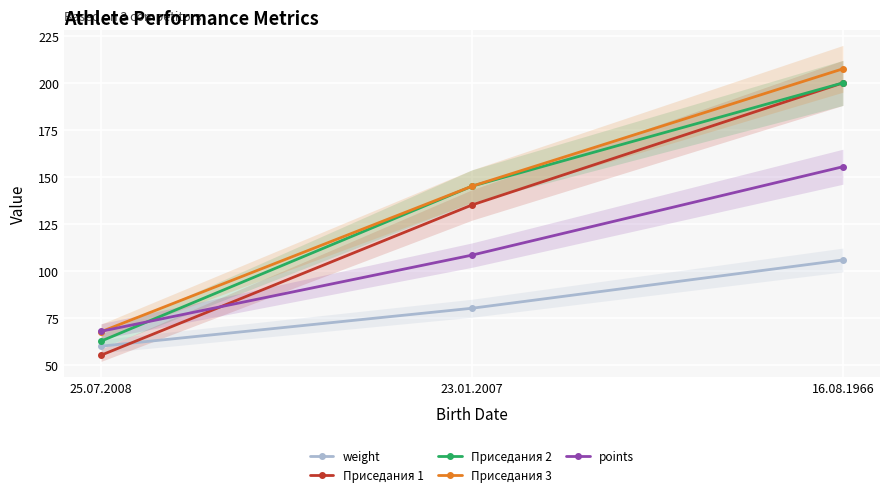

Read the Приседания 2 value at 25.07.2008.

62.5